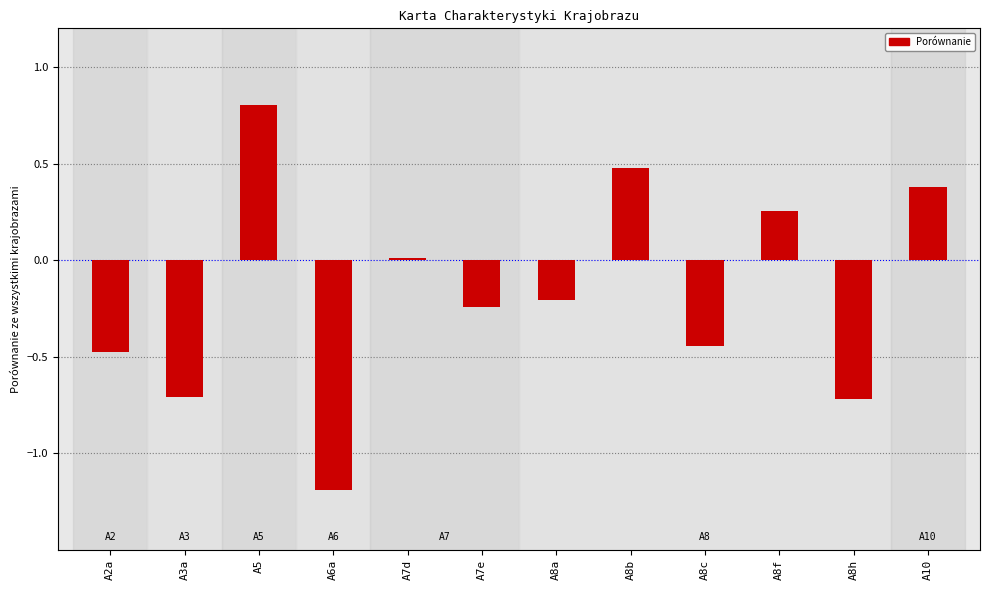

What is the label of the 6th bar from the right?

A8a